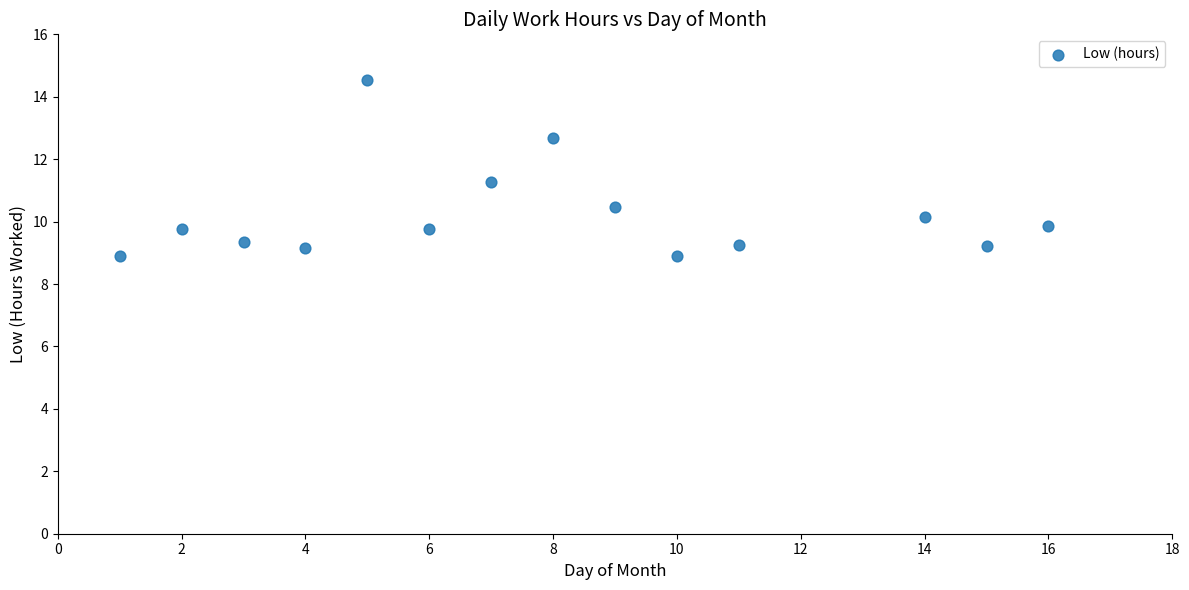

What Y value in the scatter plot is closest to 11?

11.3